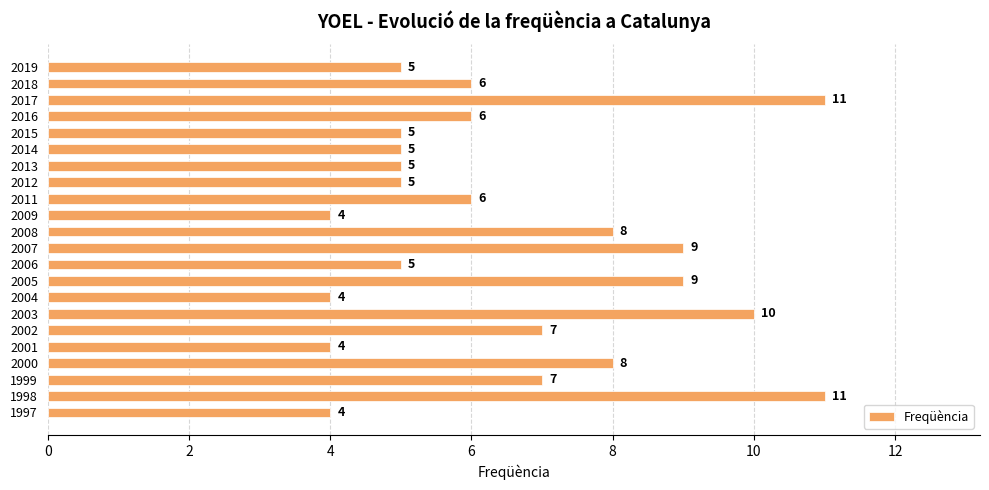

Reading top to bottom, what are all the values shown in this chart?

5	6	11	6	5	5	5	5	6	4	8	9	5	9	4	10	7	4	8	7	11	4